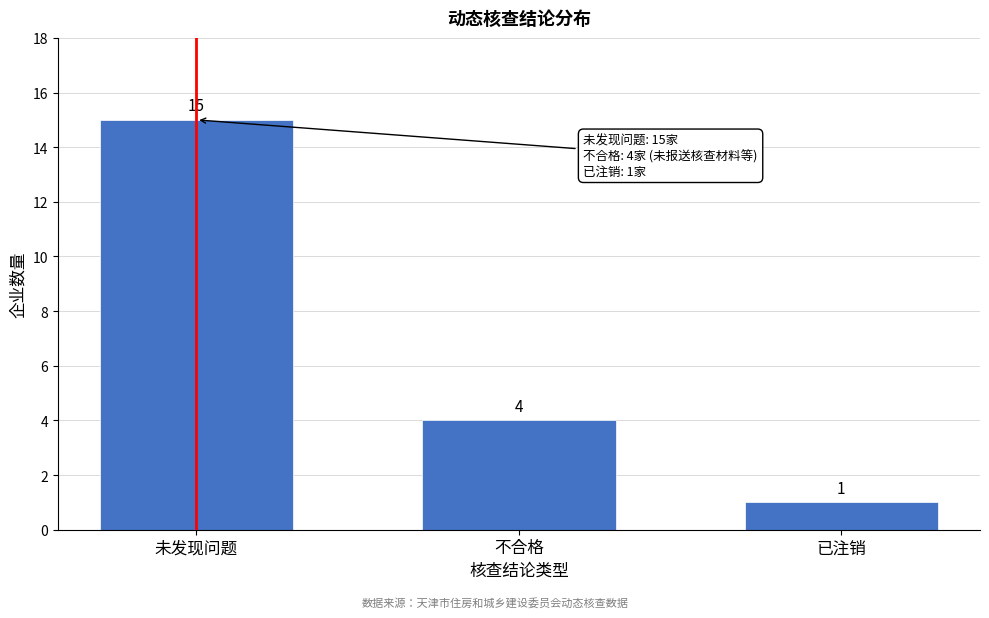

Reading right to left, transcribe all the data shown in this chart.

1	4	15